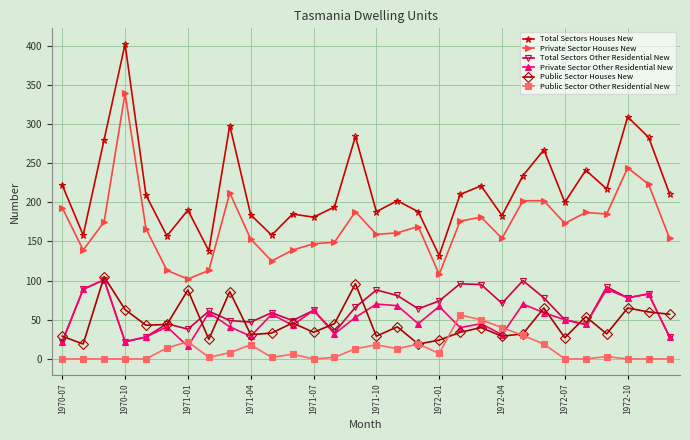

What is the minimum value for Total Sectors Other Residential New?

22